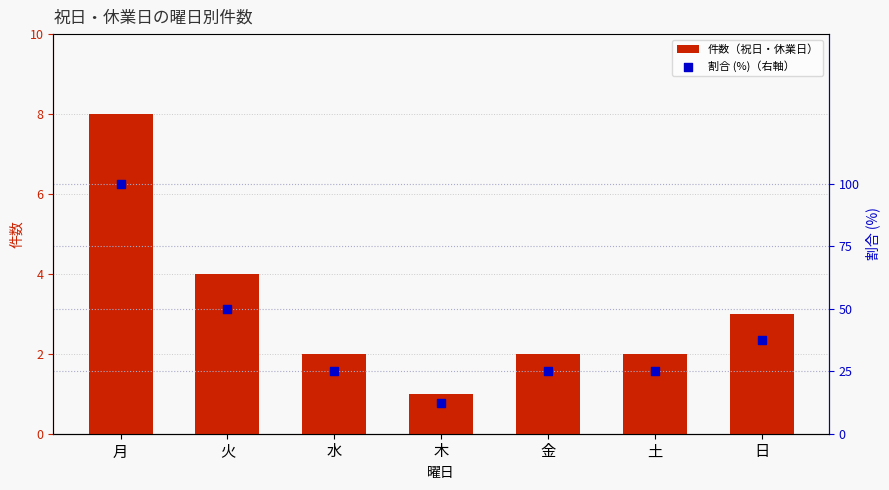

Which series has the largest total across all categories?

割合 (%)（右軸）